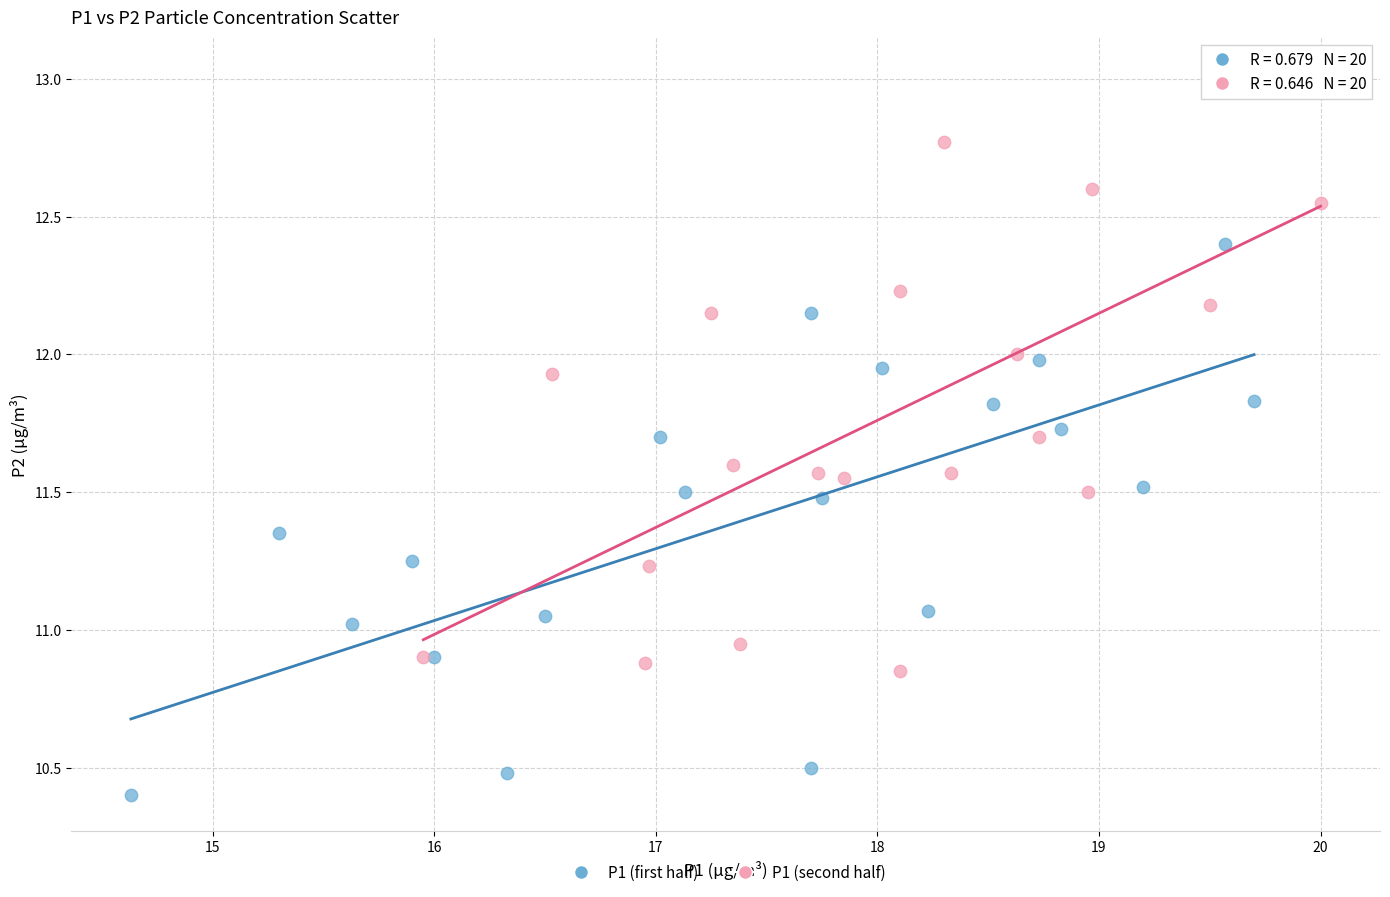

Which series has the largest Y range (max minus min)?

P1 (second half)